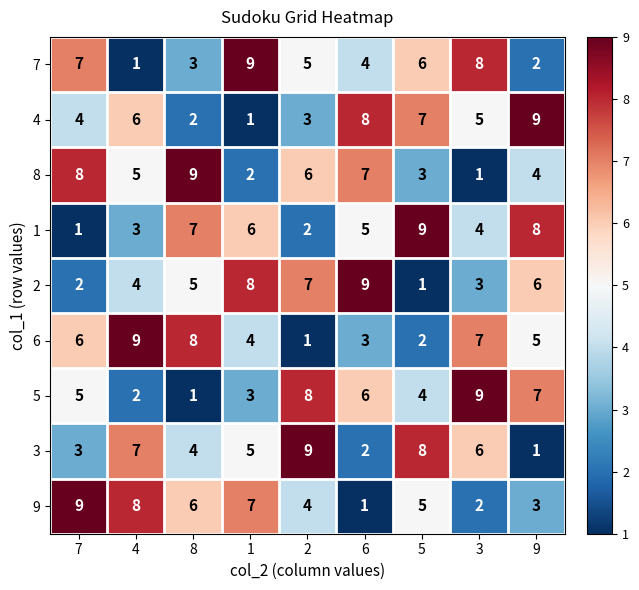

The 5 series shows 12 at 3. True or false?

False